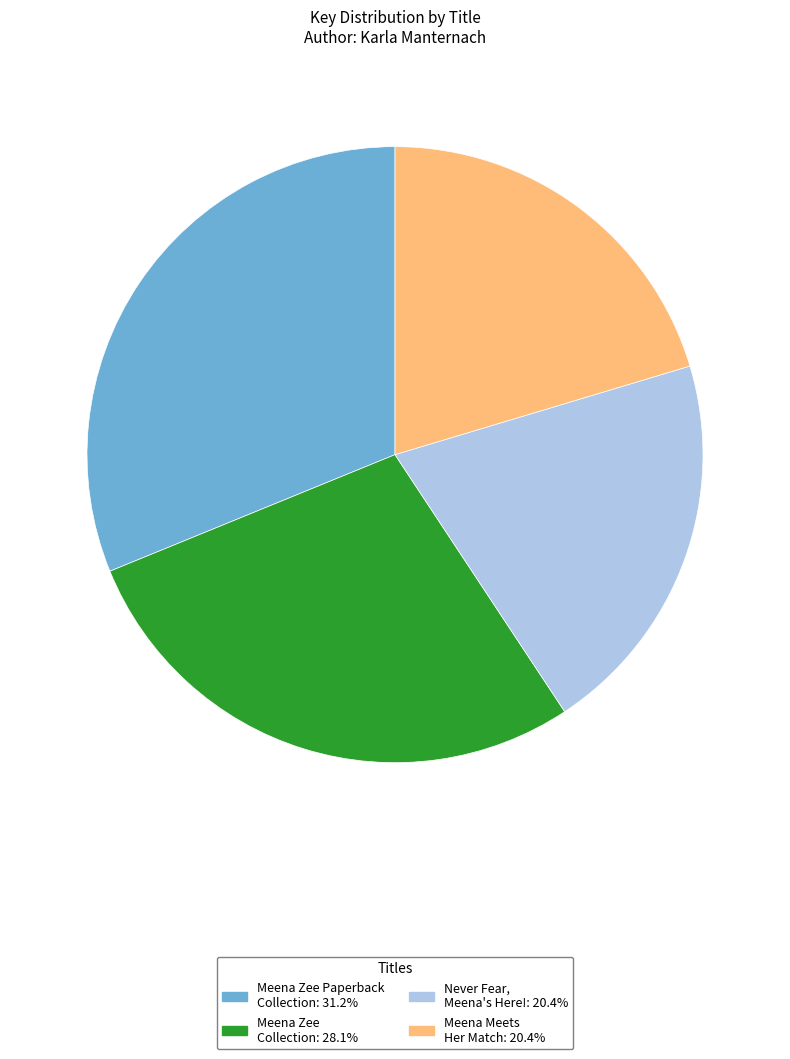

How many slices are in this pie chart?

4